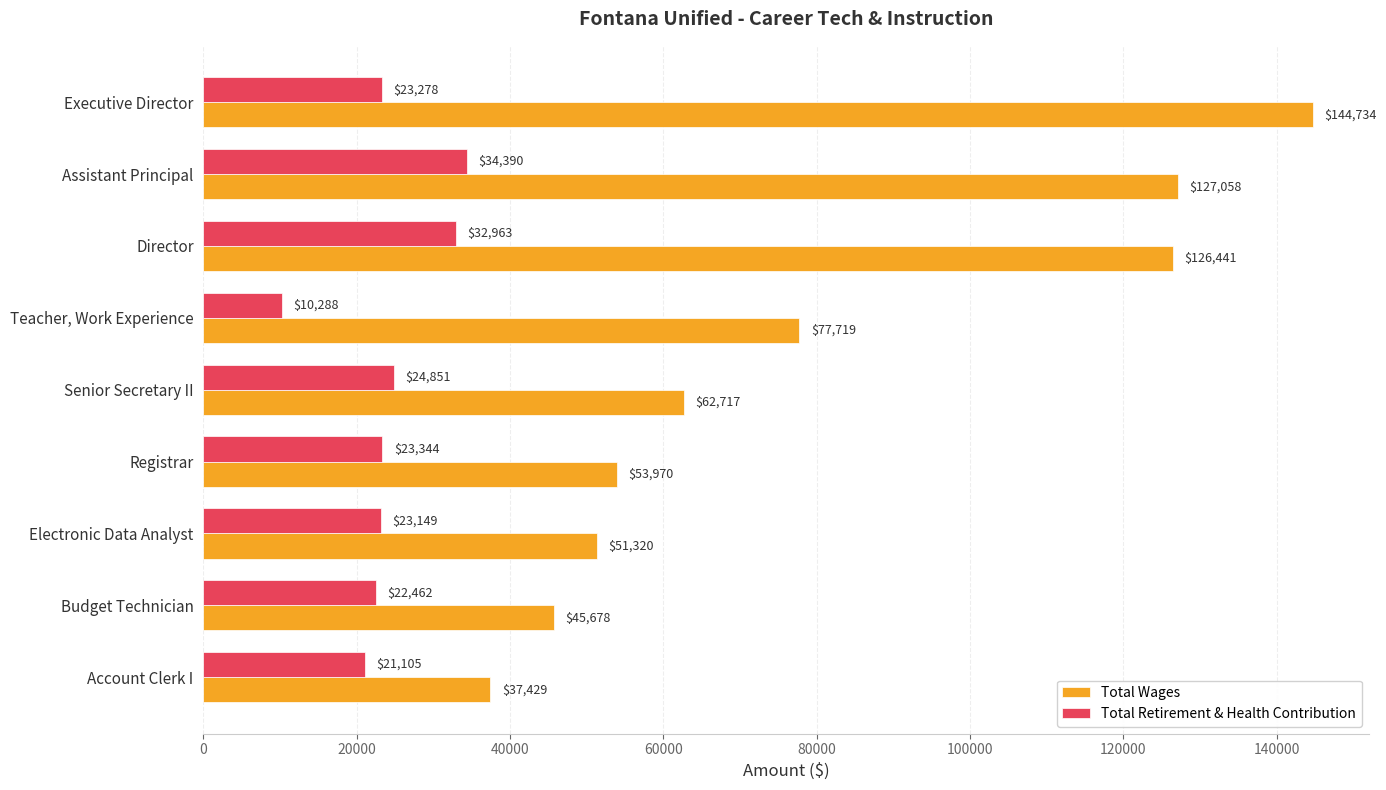

True or false: Total Wages has a value of 45678 at Budget Technician.

True